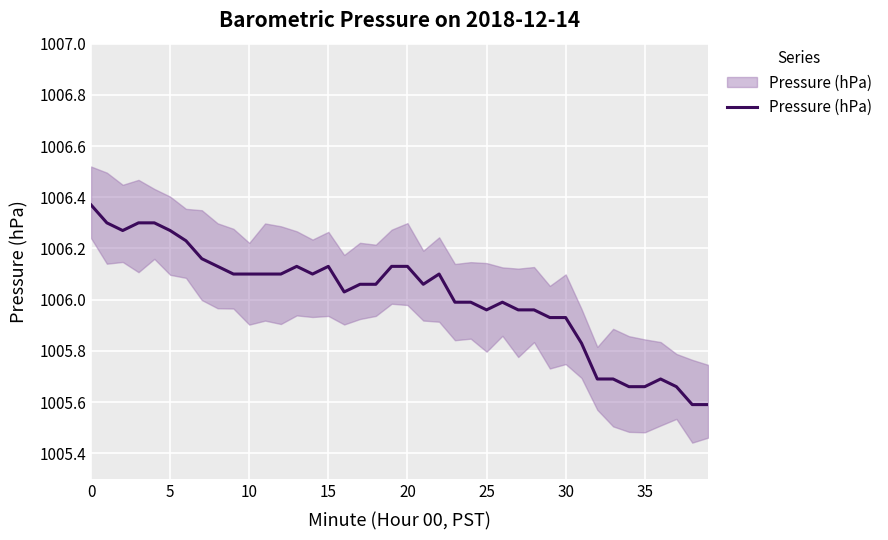

What is the label of the 37th point from the left?

36